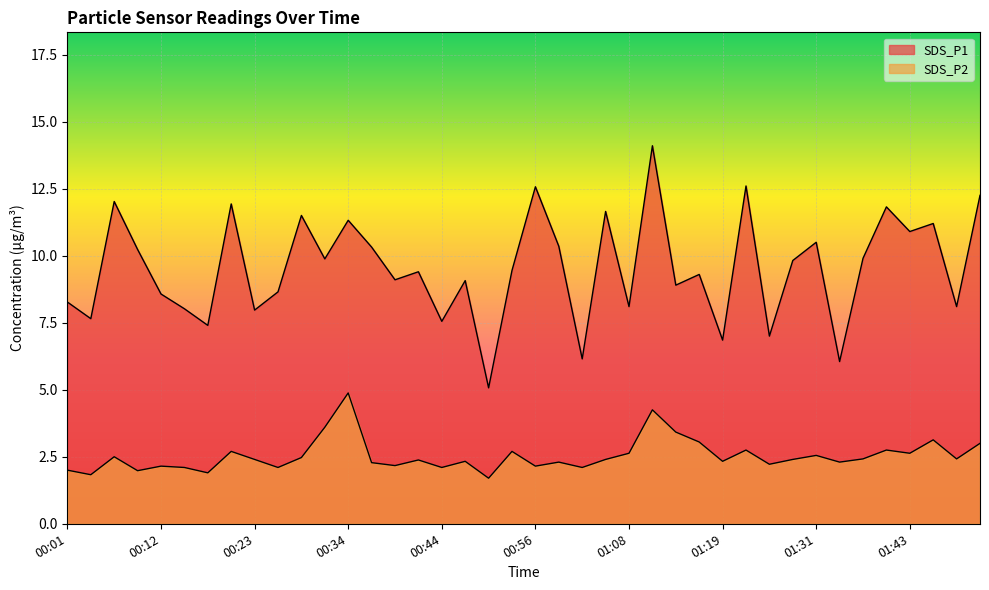

True or false: SDS_P1 and SDS_P2 cross at least once.

False